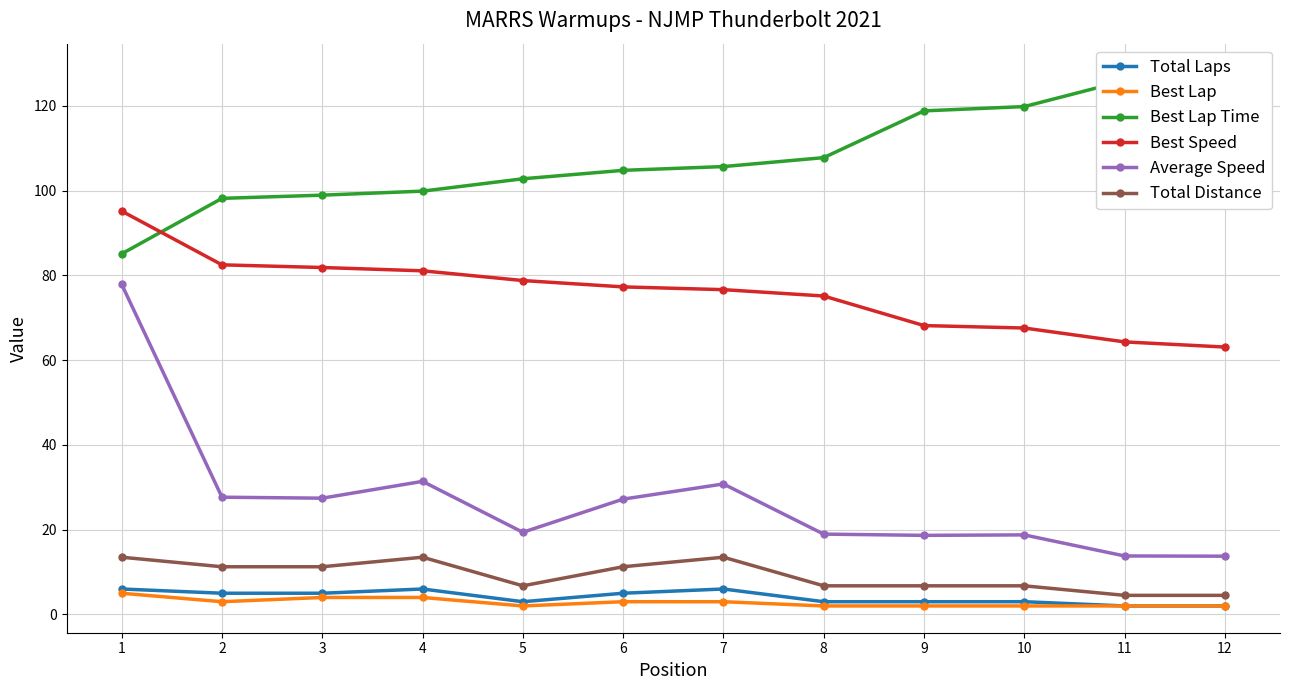

What is the total value across all series at 2?

227.6